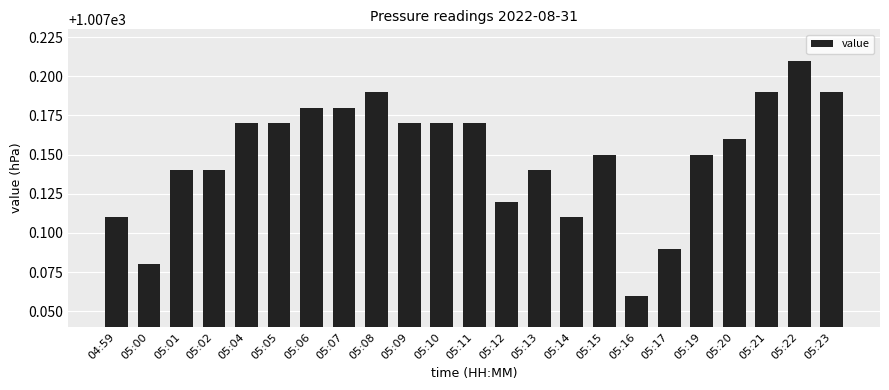

What is the label of the 23rd bar from the left?

05:23